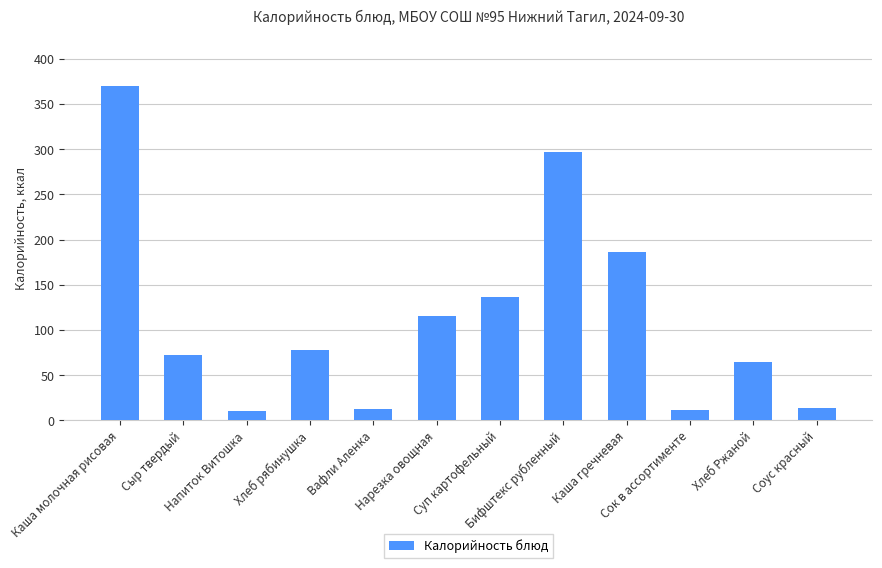

True or false: the data shows 56 at Нарезка овощная.

False